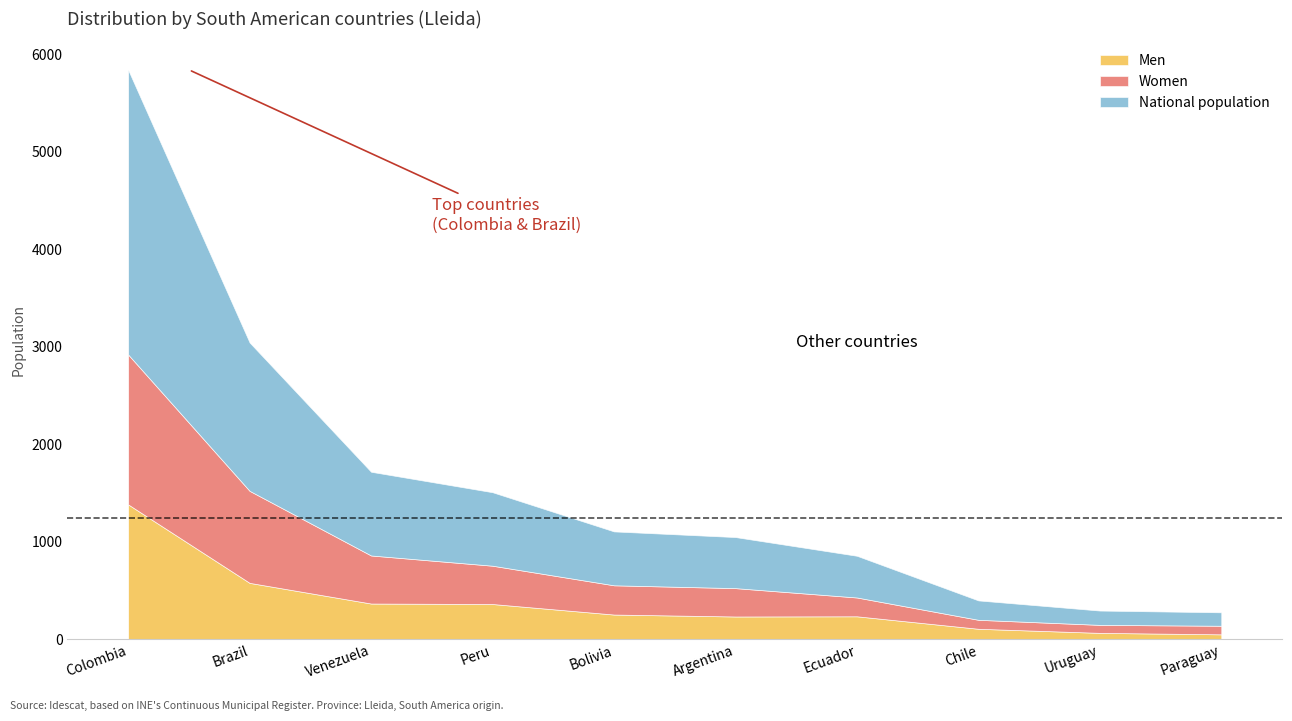

What is the value of the Men point at the 7th from the left?

235